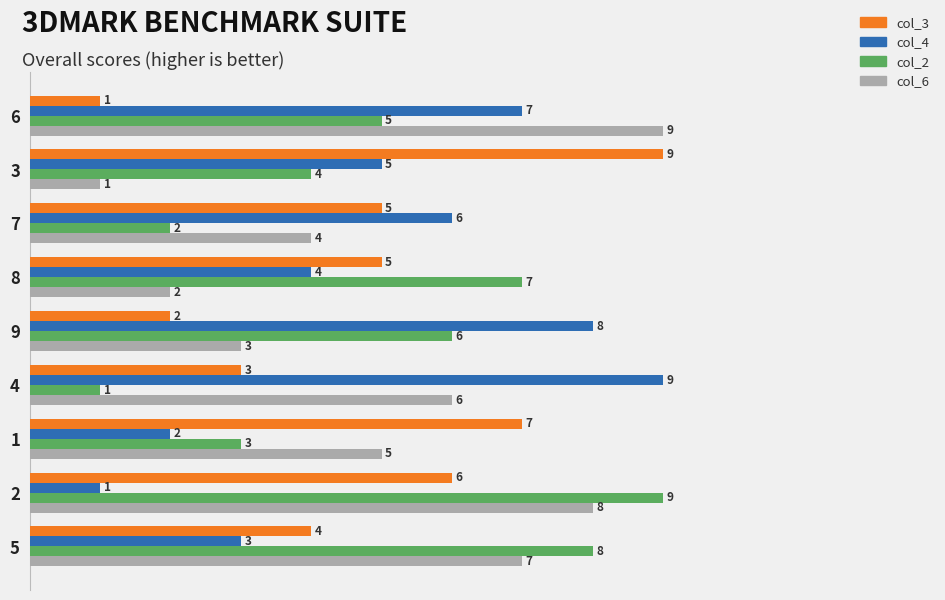

What is the difference between the maximum and second lowest values in the col_3 series?

7